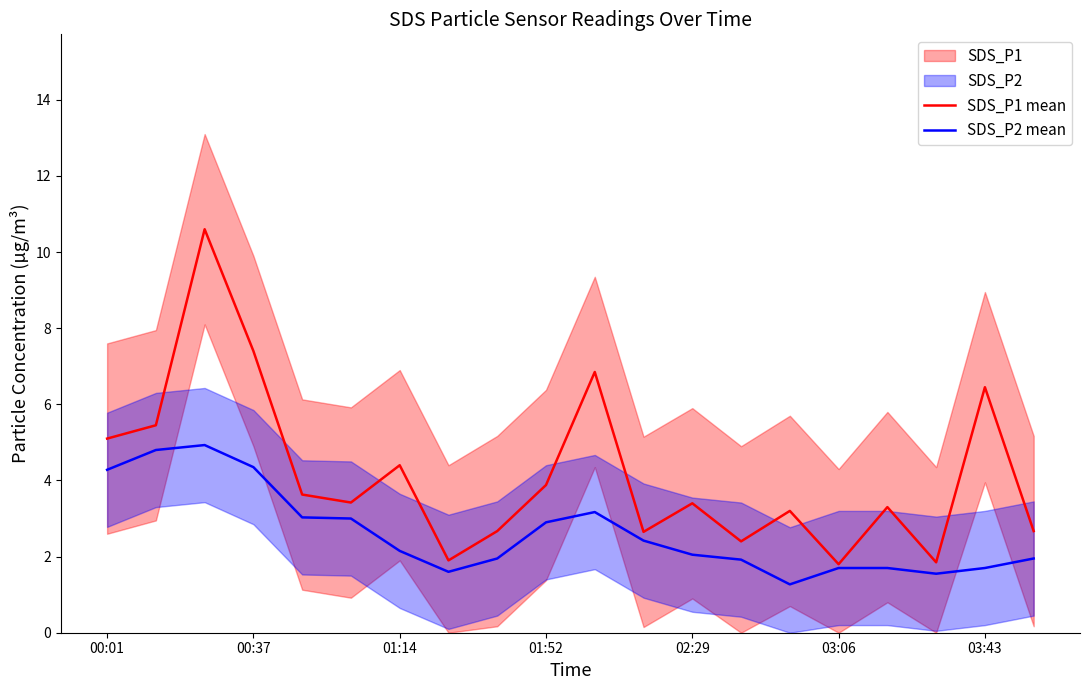

What is the maximum value for SDS_P2 mean?

4.9